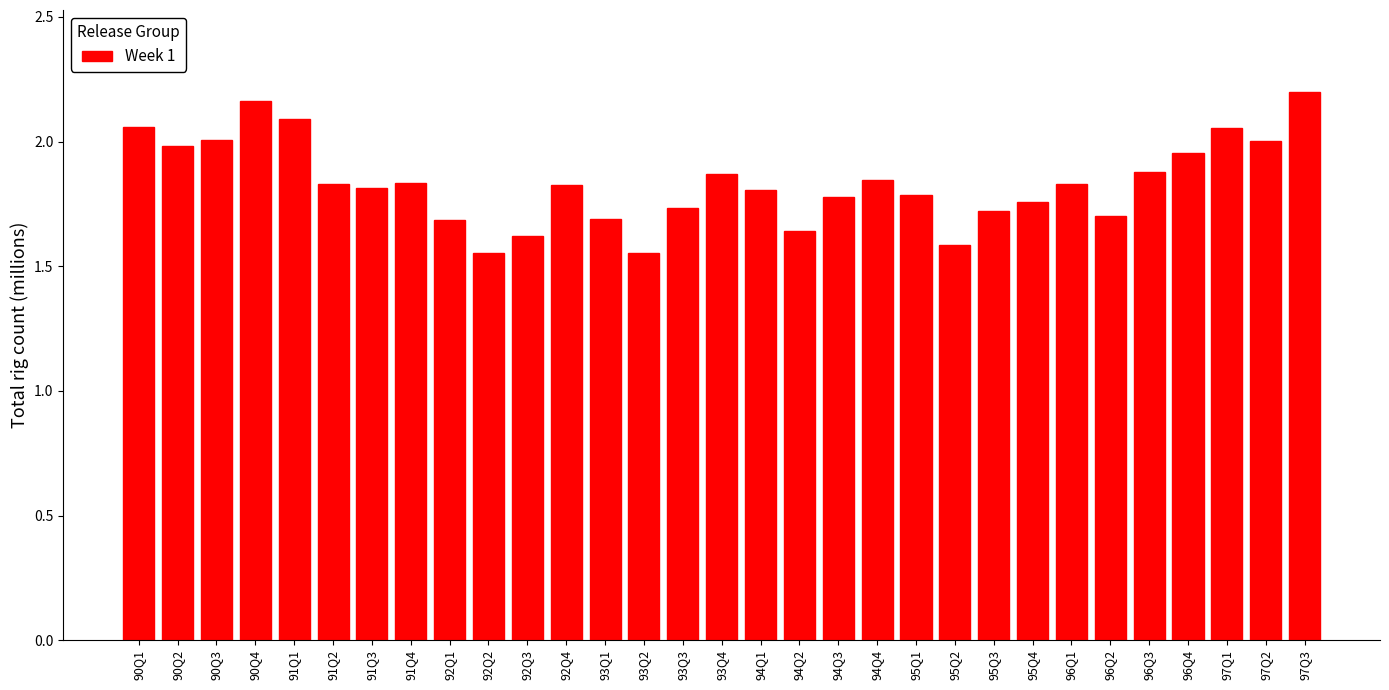

True or false: the data shows 0.9 at 94Q3.

False